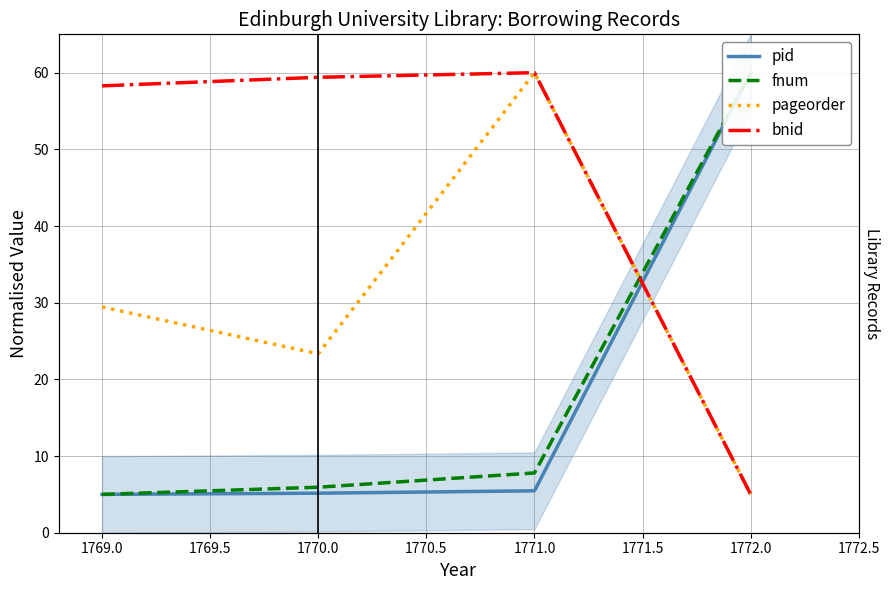

At how many categories does at least one series exceed 41?

4